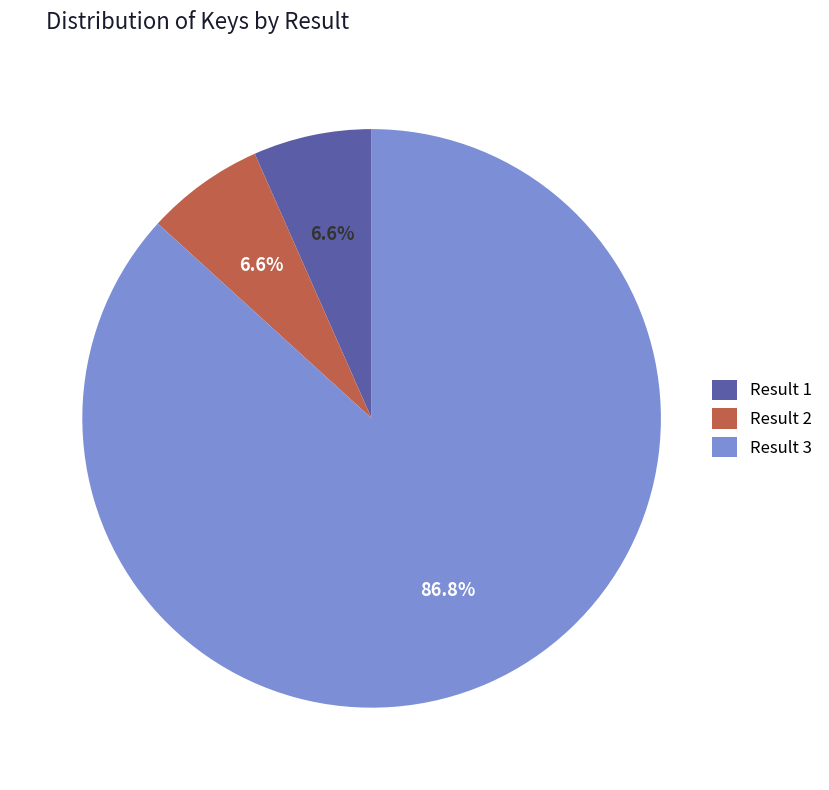

Combined, what portion of the pie is Result 3 and Result 1?

93.4%